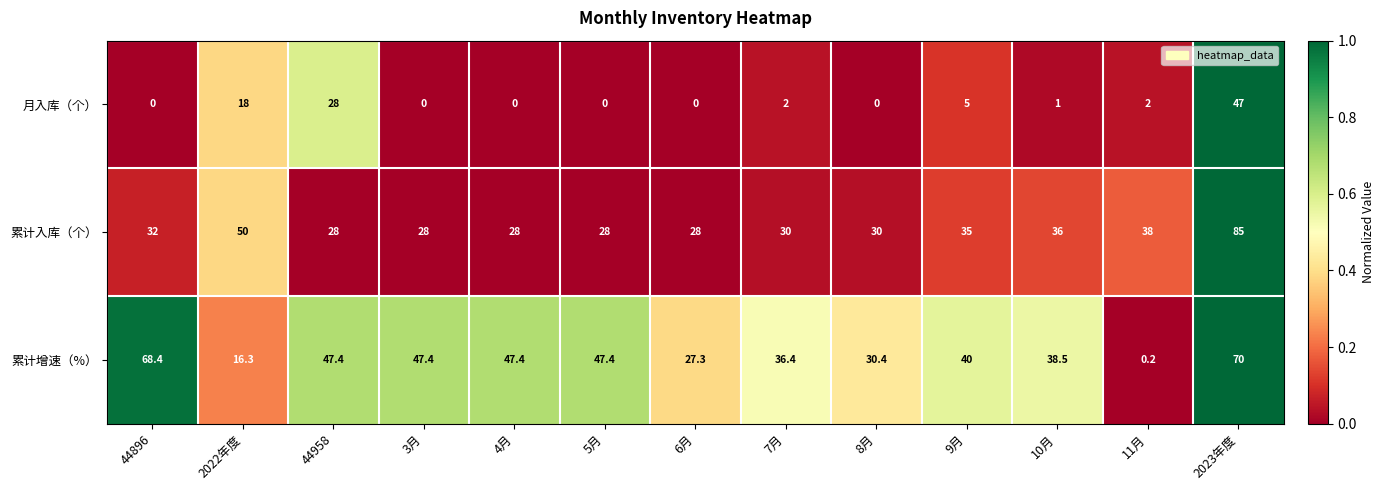

Which series changed the most between 44896 and 5月?

累计增速（%）